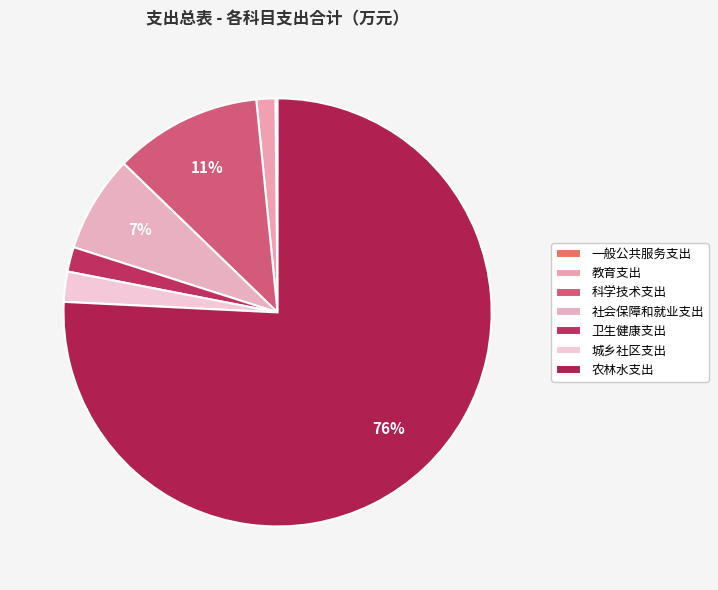

Which category has the smallest portion of the pie?

一般公共服务支出